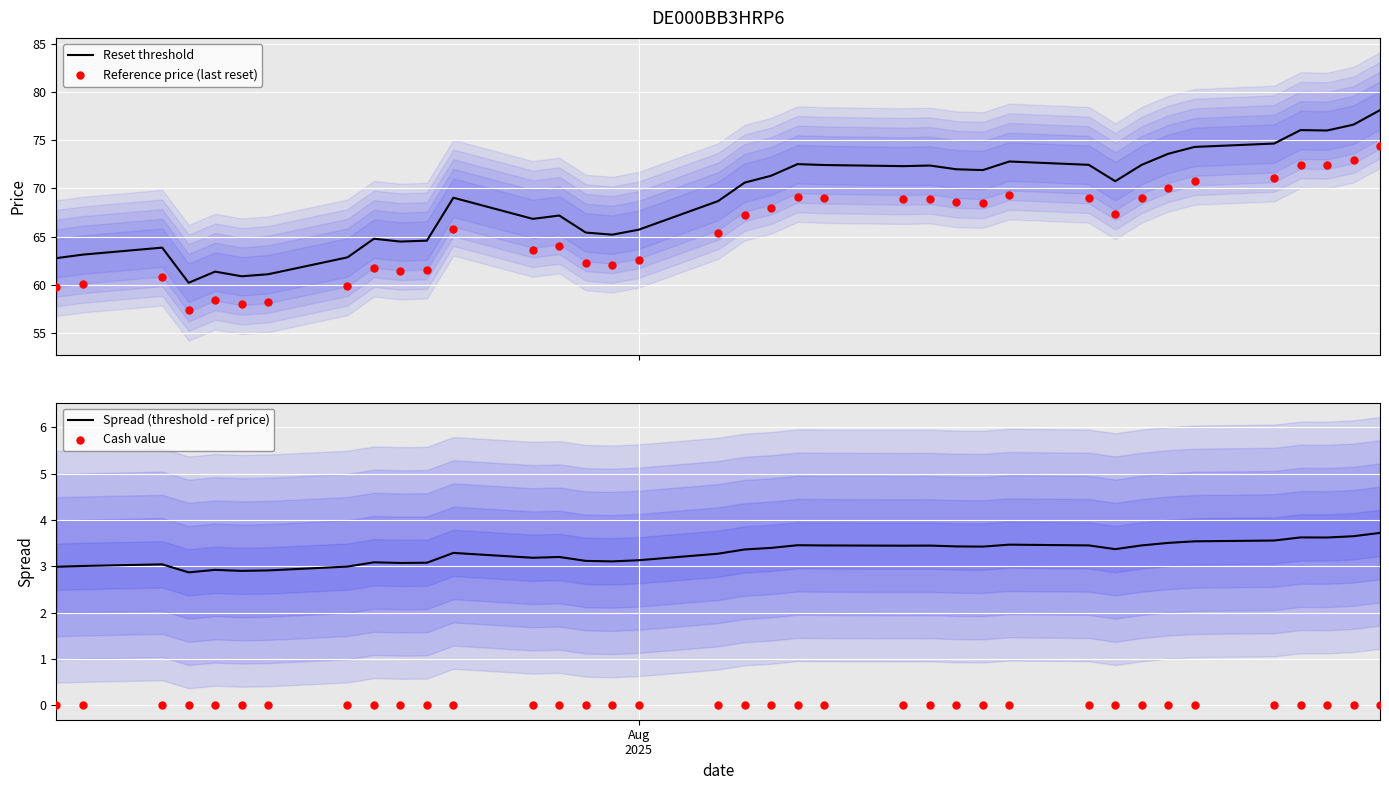

What is the total value across all series at Aug
2025?

125.5